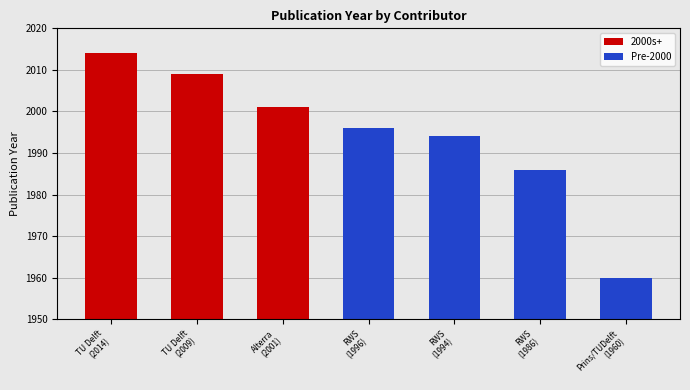

What is the value of the 4th bar from the left?

1996